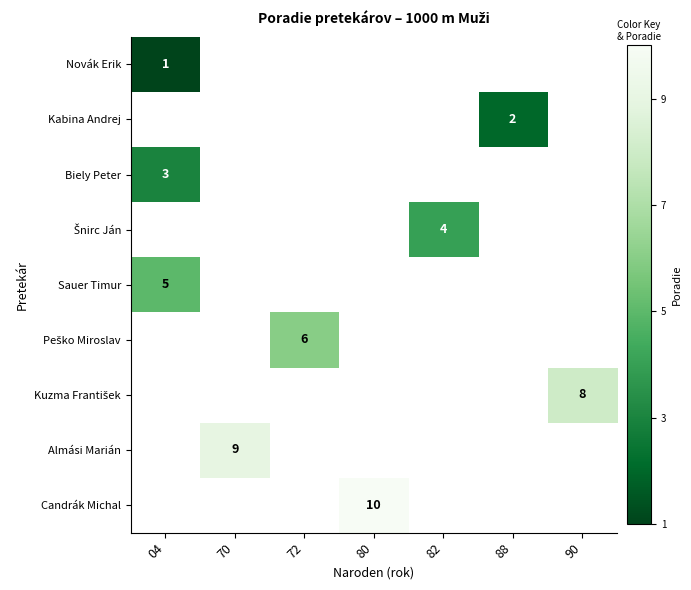

What is the maximum value shown in the chart?

10.0